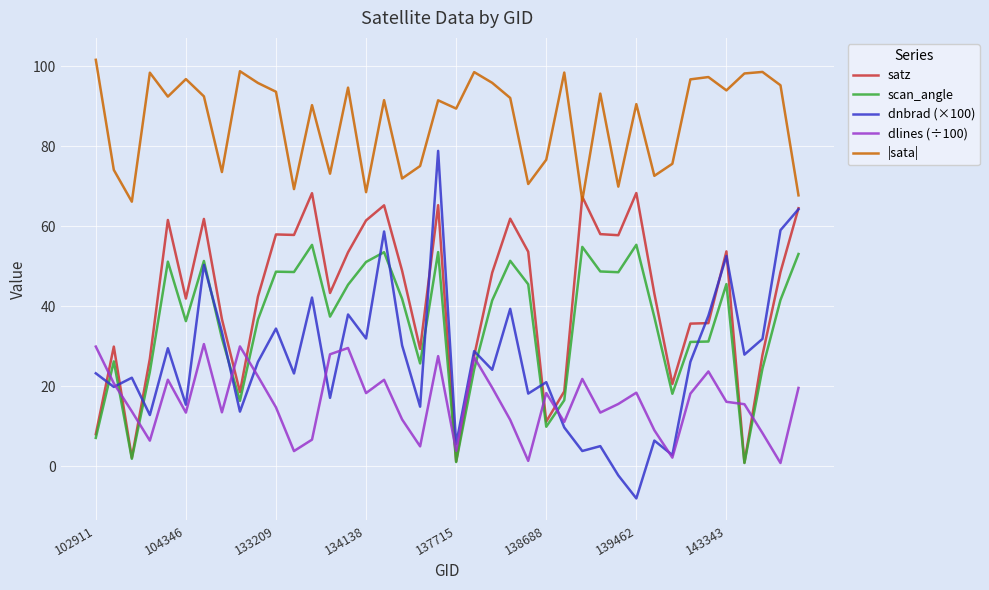

True or false: |sata| and scan_angle intersect in this chart.

False